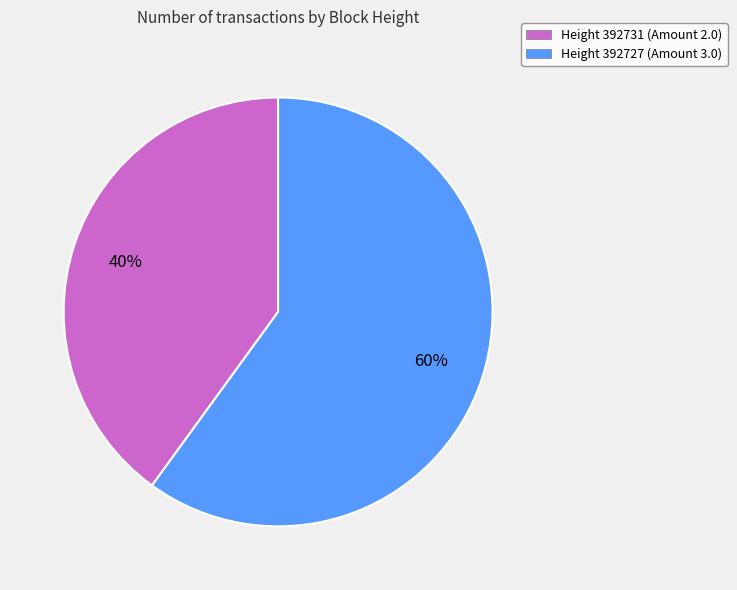

To the nearest percent, what percentage of the pie is Height 392731 (Amount 2.0)?

40%